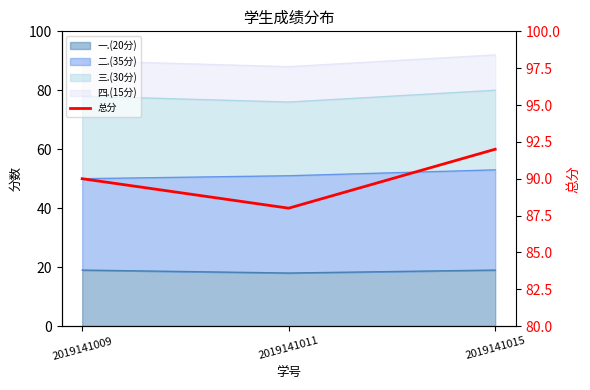

How many values are between 88 and 92?

3